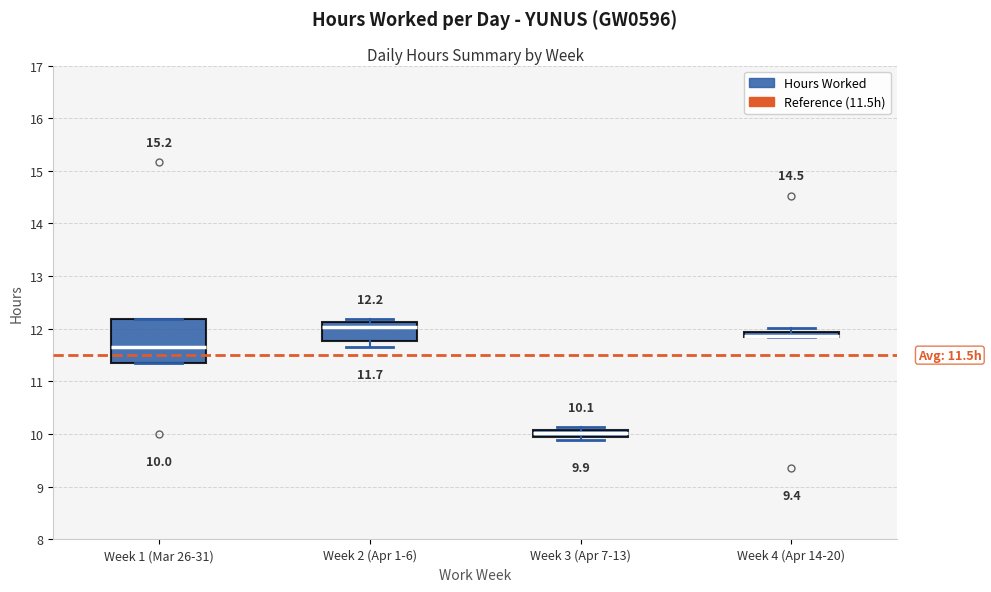

Which box is the tallest, from its lower edge to its upper edge?

Week 1 (Mar 26-31)